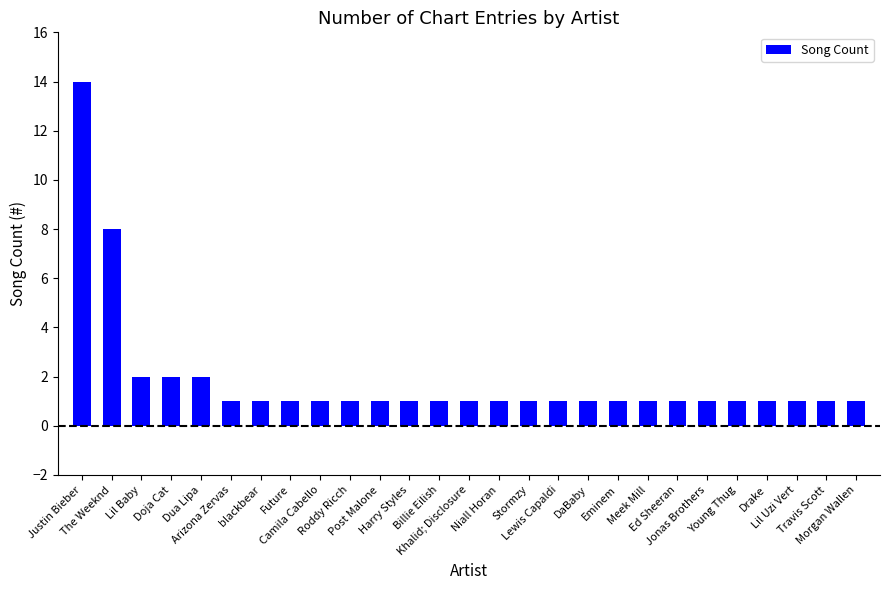

Reading right to left, what are all the values shown in this chart?

1	1	1	1	1	1	1	1	1	1	1	1	1	1	1	1	1	1	1	1	1	1	2	2	2	8	14